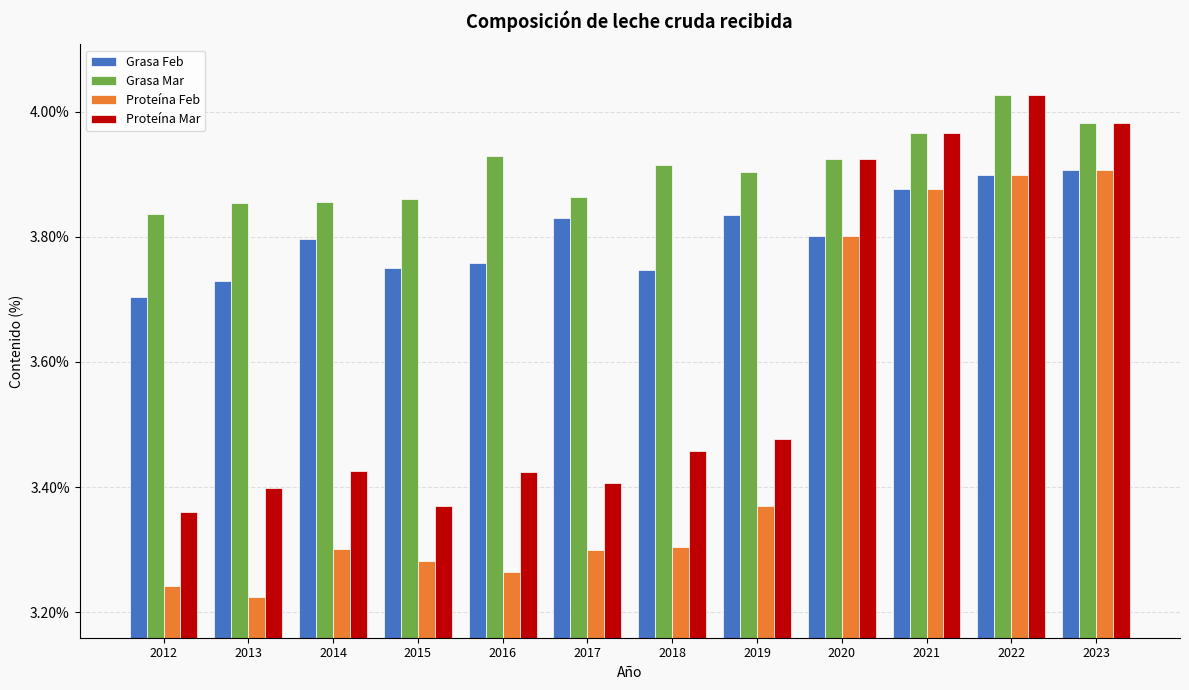

What is the difference between the maximum and second lowest values in the Proteína Feb series?

0.7